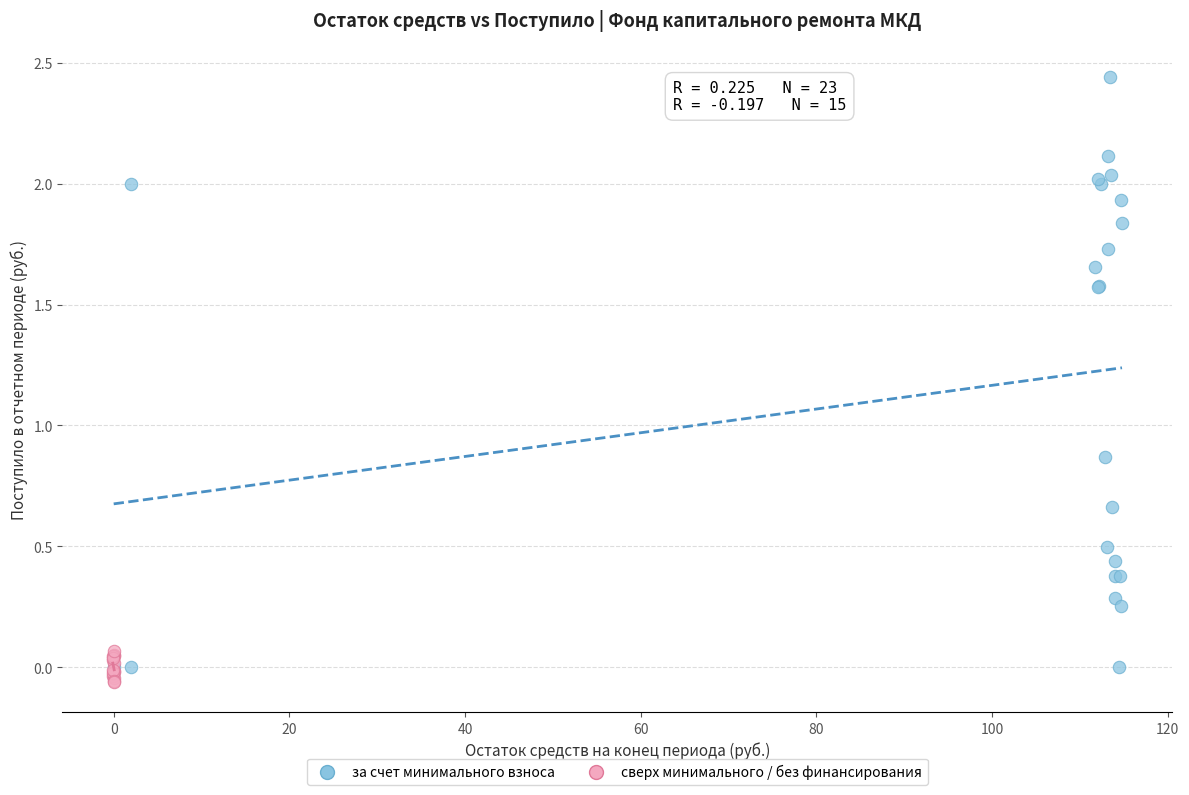

Which series reaches the minimum Y coordinate?

сверх минимального / без финансирования